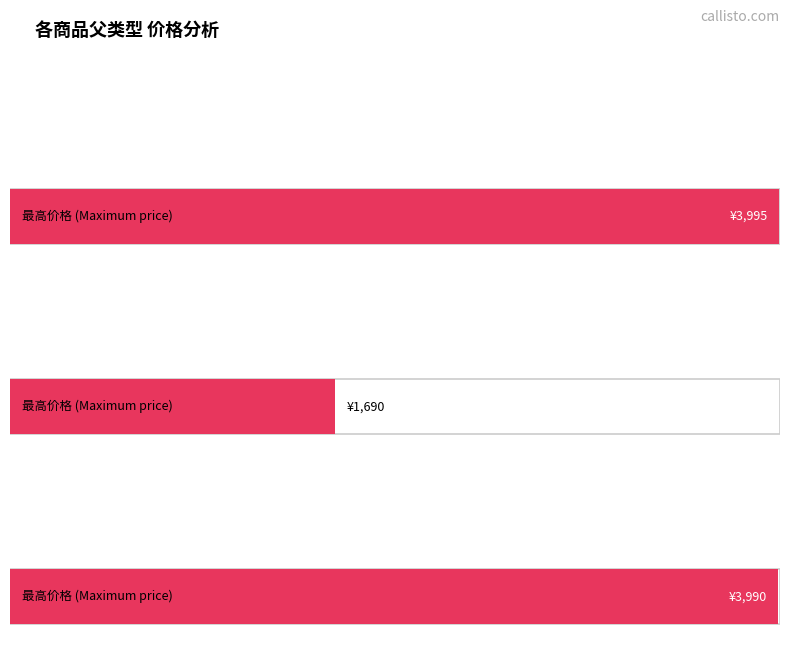

Is it true that 销售价格 equals 2932 at 衬衫?

False